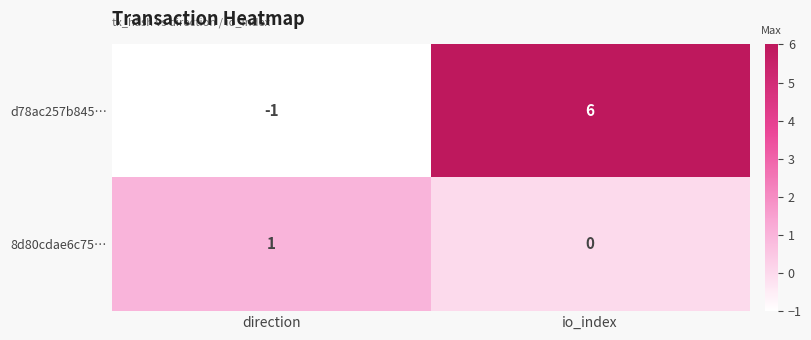

What value does the d78ac257b845… series have at io_index?

6